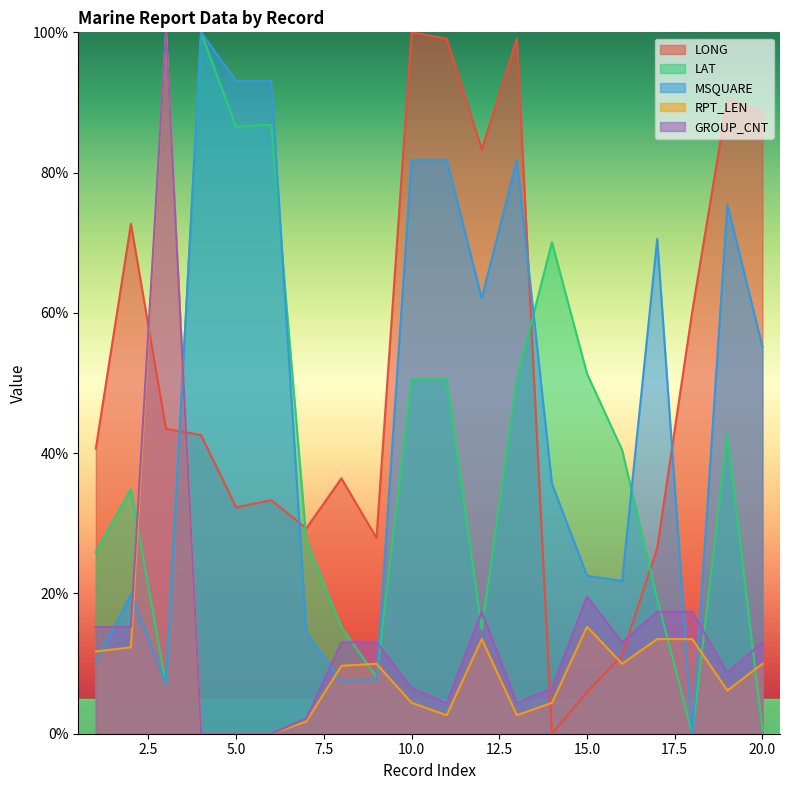

How many data points in RPT_LEN are above 9?

11